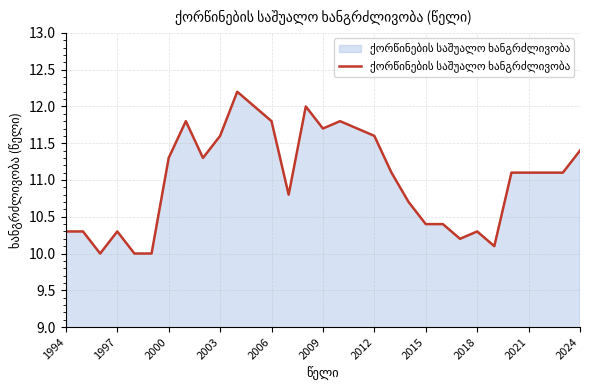

How many values are below 11?

13